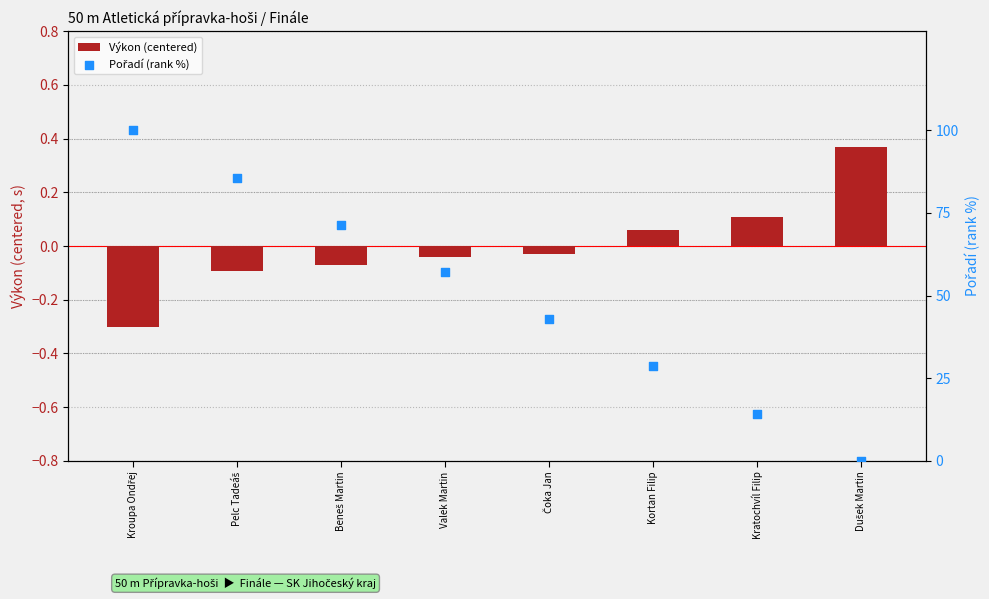

Which series contains the lowest Y value?

Výkon (centered)